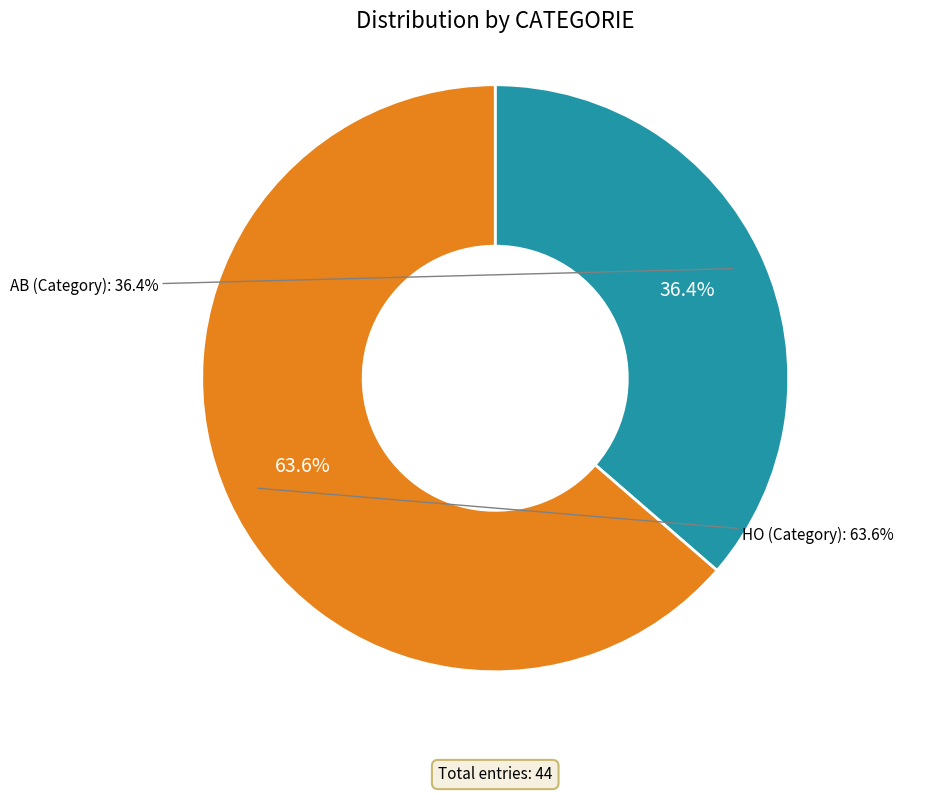

The HO slice represents 64% of the pie. True or false?

True